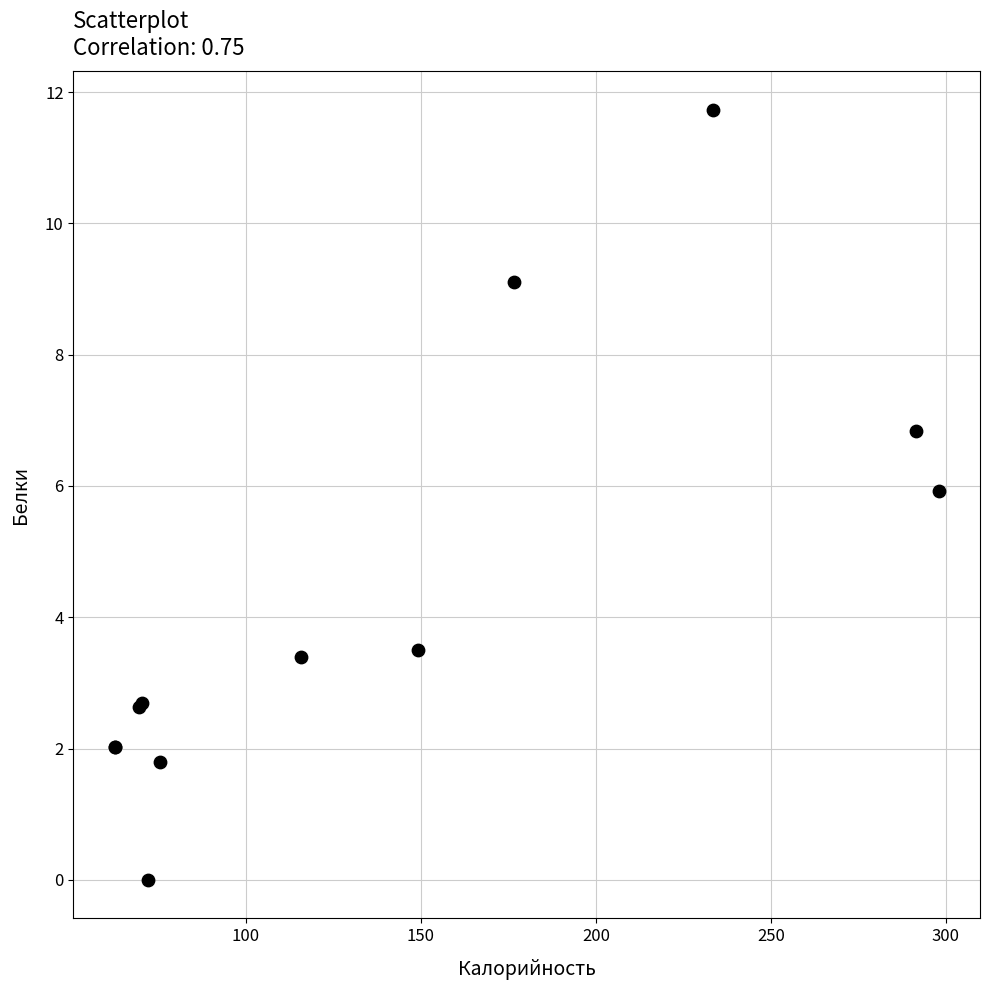

What Y value in the scatter plot is closest to 5?

5.9